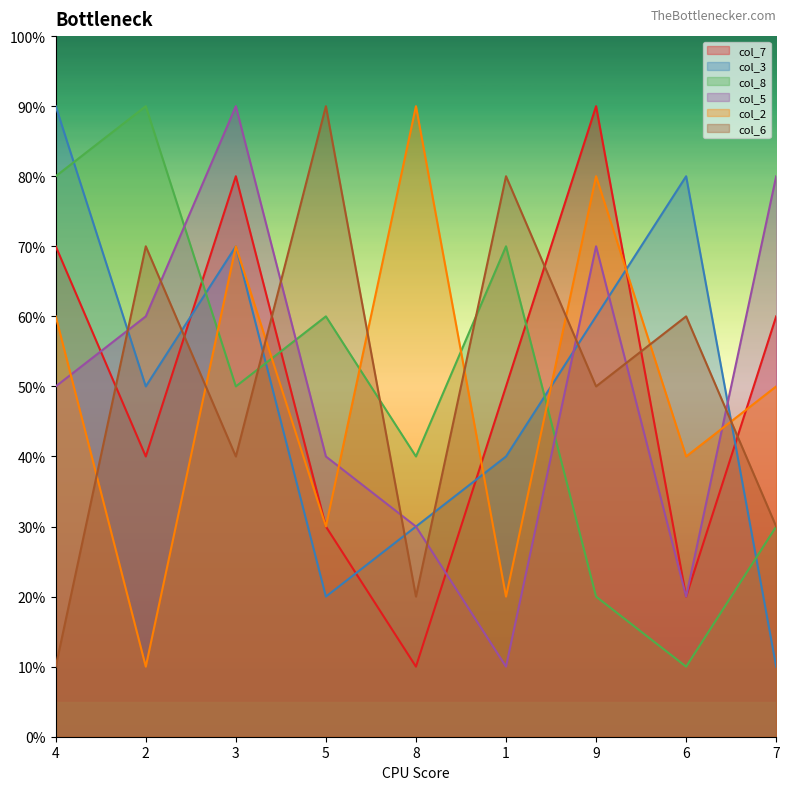

At 6, list the series in order from largest to smallest.

col_3, col_6, col_2, col_7, col_5, col_8